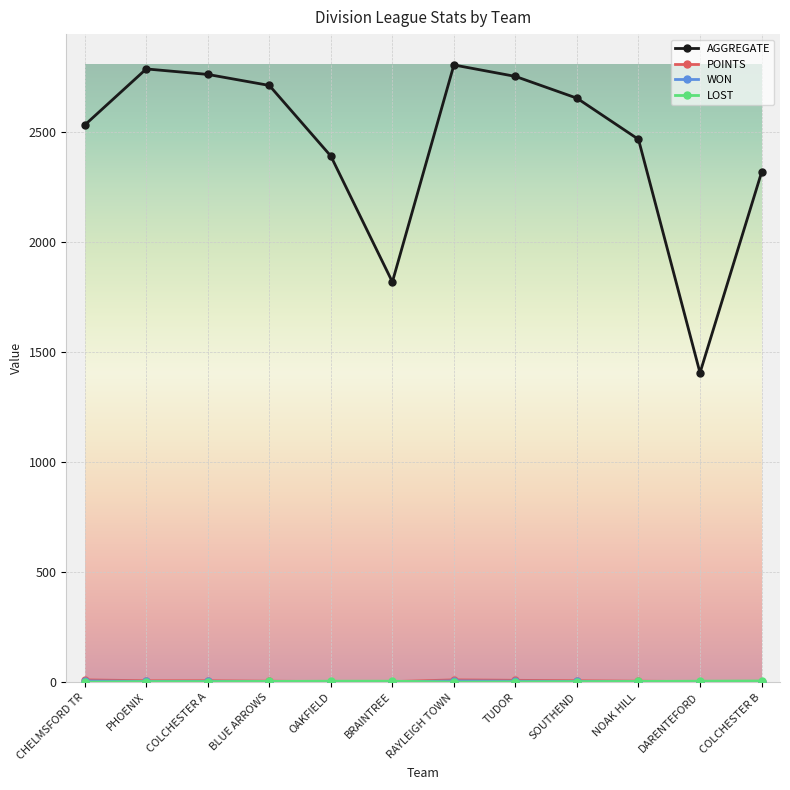

Which series has the largest total across all categories?

AGGREGATE